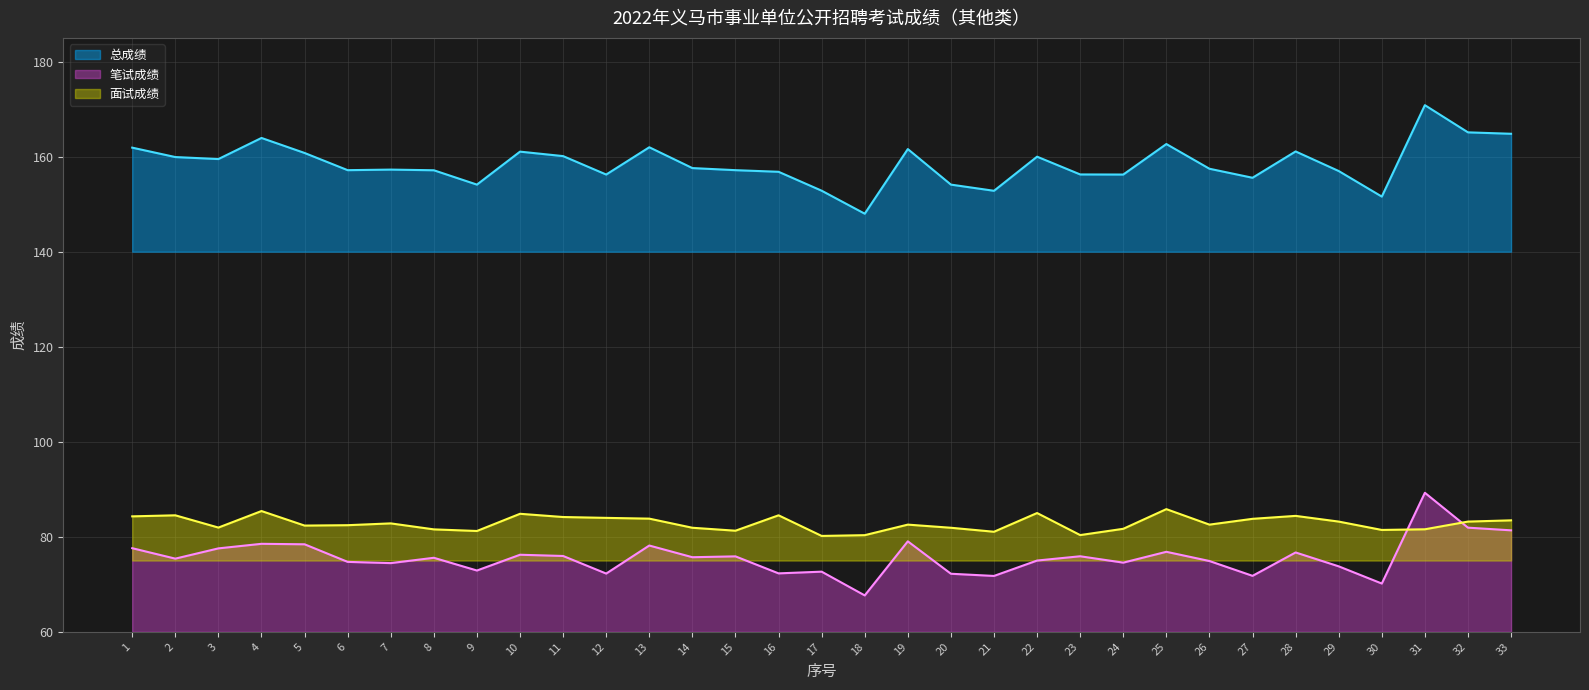

At which label is 面试成绩 closest to 83?

7